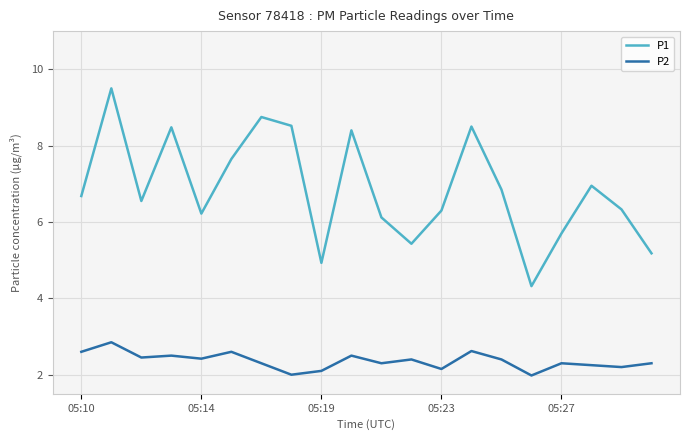

Rank the series by their maximum value, from lowest to highest.

P2, P1